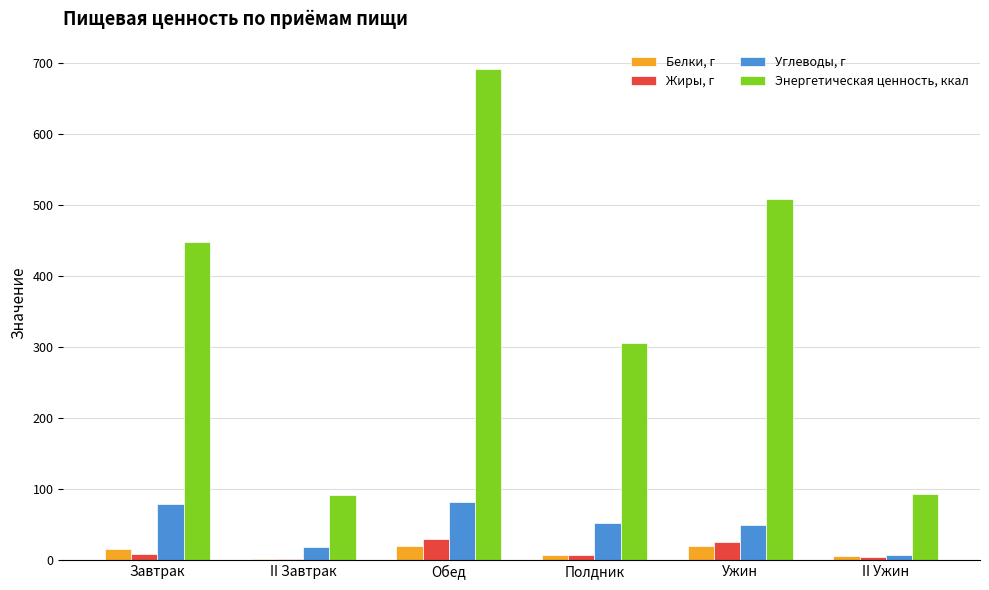

What is the sum of all Жиры, г values?

75.8